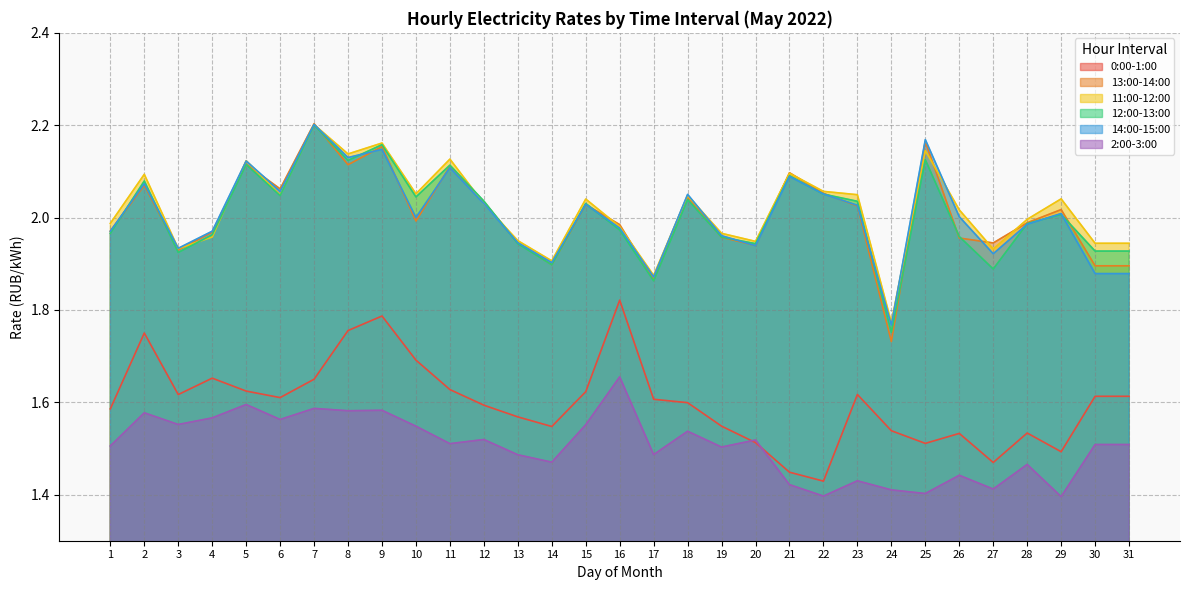

At which category is the sum across all series the highest?

7